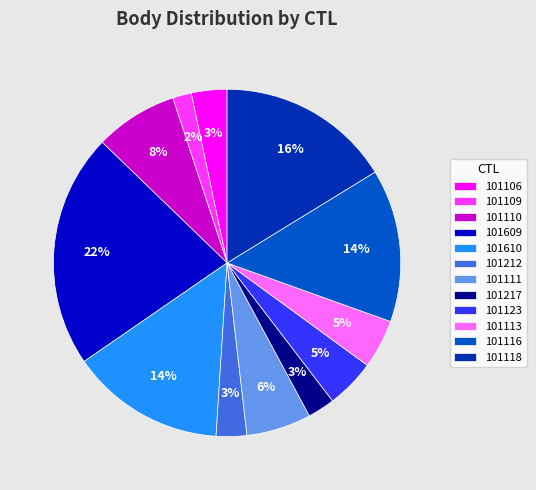

To the nearest percent, what percentage of the pie is 101116?

14%